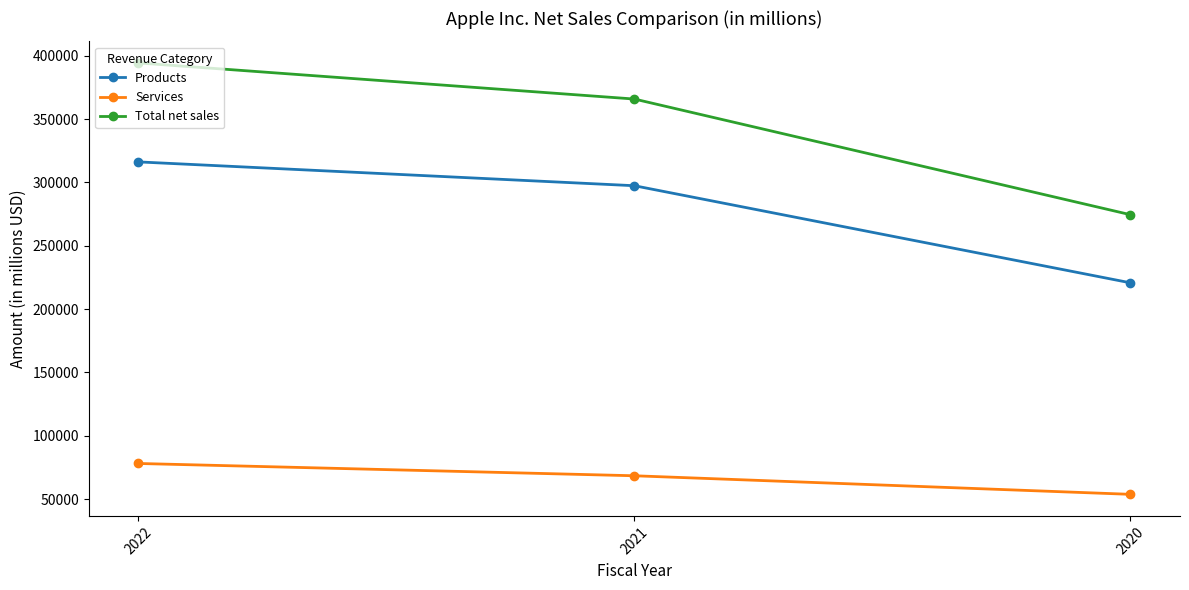

What are all the series names shown in the legend?

Products, Services, Total net sales